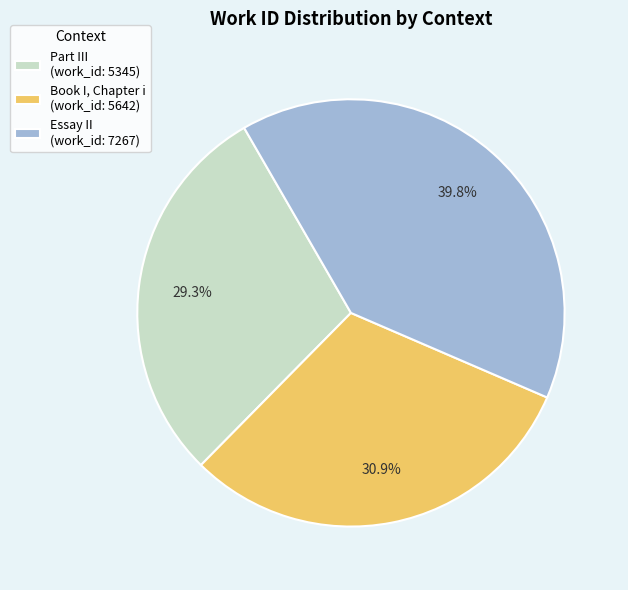

Which category has the biggest portion of the pie?

Essay II